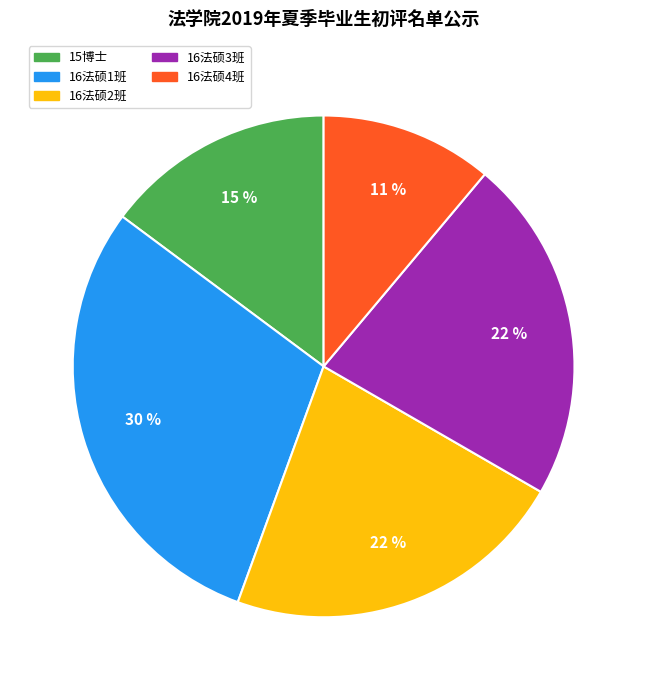

Does any single category account for the majority?

No